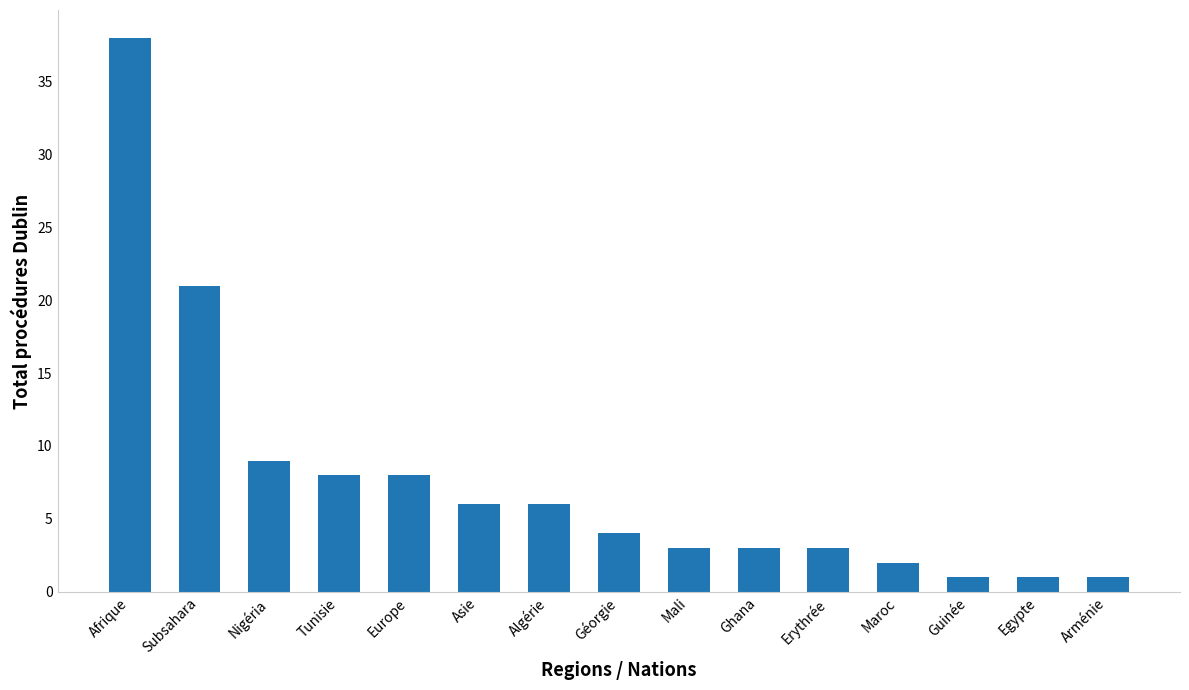

What is the label of the 1st bar from the left?

Afrique